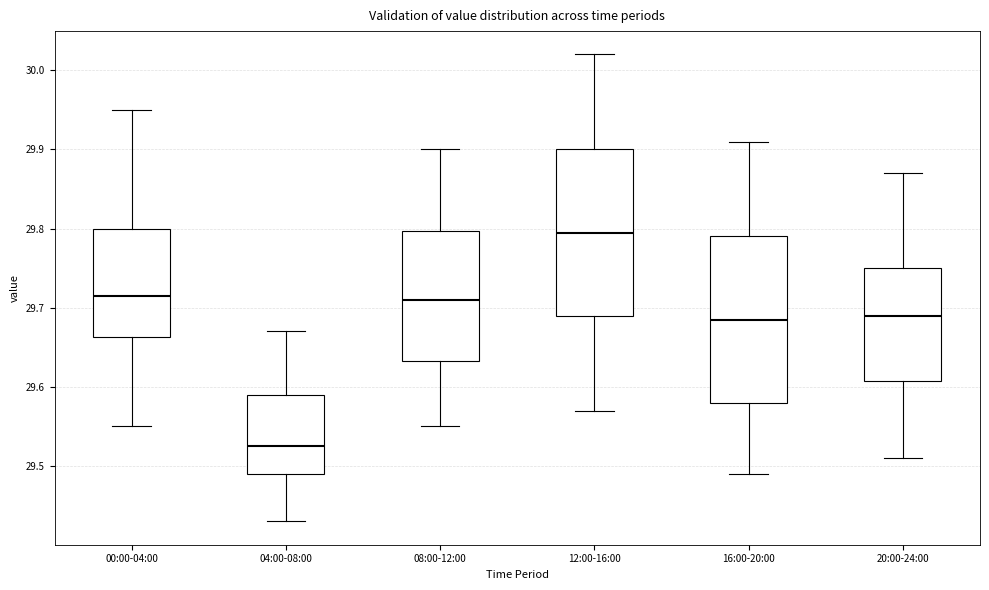

Reading left to right, read every box against the y-axis: the position of its median line, the range the box covers, and the ends of its whiskers. The values are not printed on the chart, so give them approximately, as read against the axis.

00:00-04:00: median 29.72, box 29.66 to 29.80, whiskers 29.55 to 29.95
04:00-08:00: median 29.53, box 29.49 to 29.59, whiskers 29.43 to 29.67
08:00-12:00: median 29.71, box 29.63 to 29.80, whiskers 29.55 to 29.90
12:00-16:00: median 29.80, box 29.69 to 29.90, whiskers 29.57 to 30.02
16:00-20:00: median 29.69, box 29.58 to 29.79, whiskers 29.49 to 29.91
20:00-24:00: median 29.69, box 29.61 to 29.75, whiskers 29.51 to 29.87